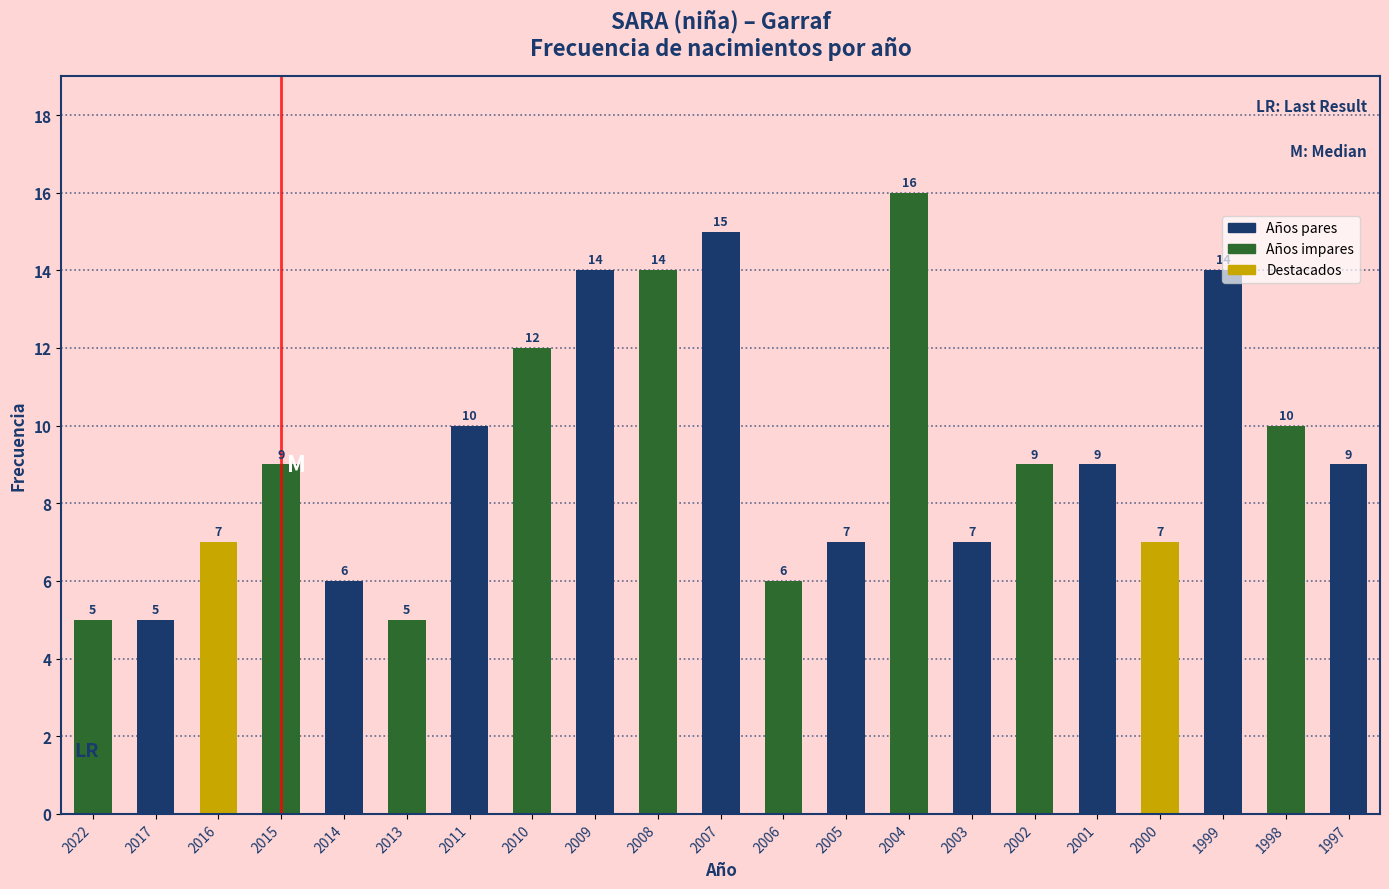

Which category has the highest value across all series?

2004